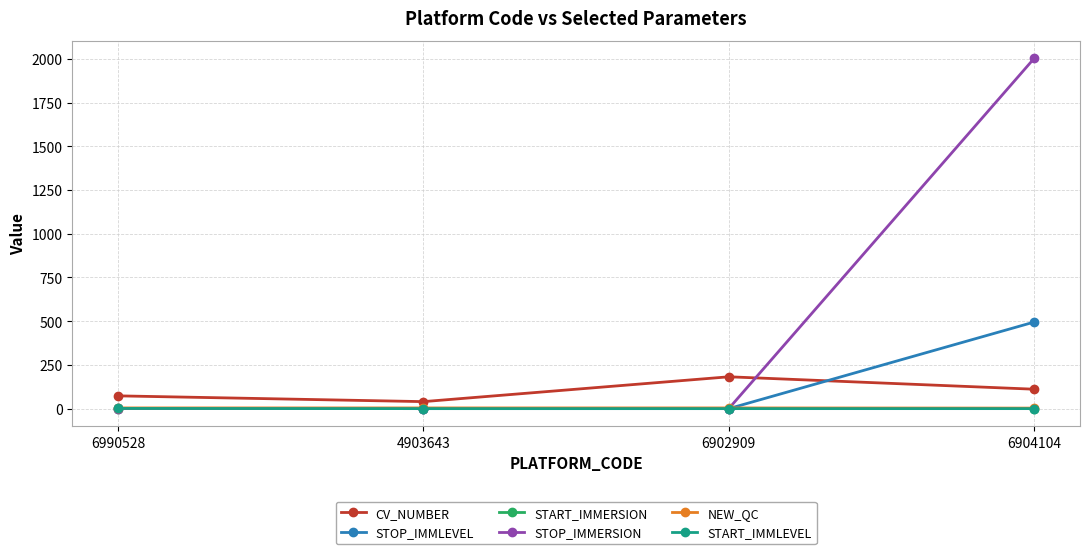

Does the chart display data point markers on the line(s)?

Yes